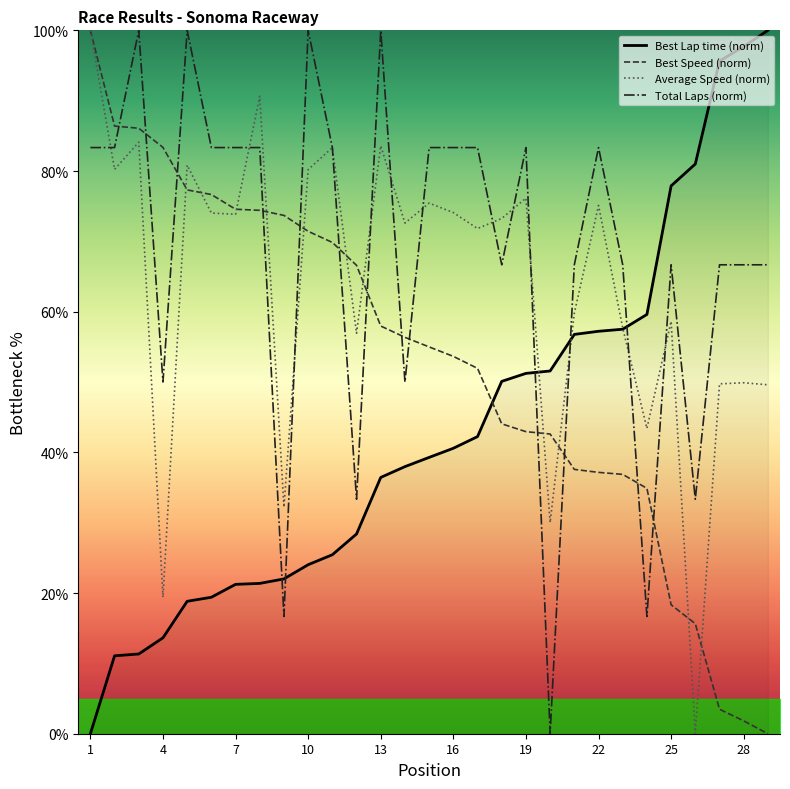

True or false: Best Speed (norm) and Total Laps (norm) cross at least once.

True